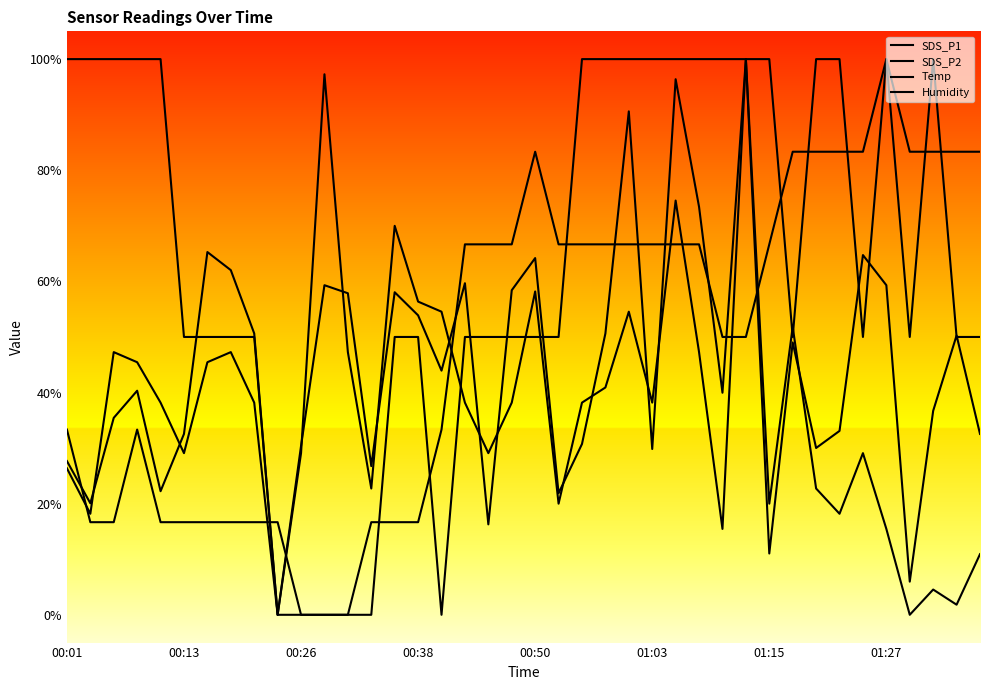

Between which two adjacent categories do SDS_P1 and Humidity first intersect?

00:01 and 00:13